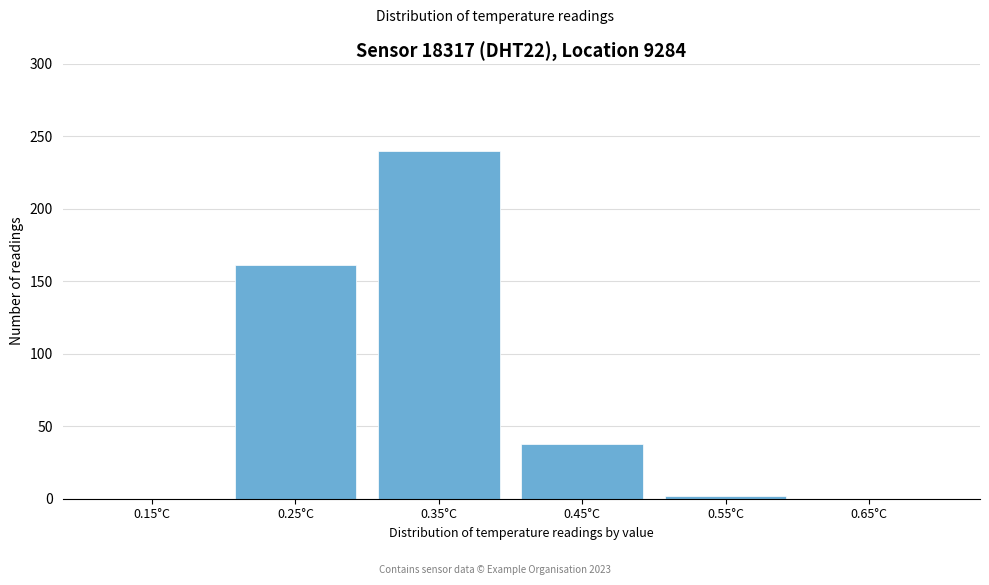

Reading left to right, extract all data points from this chart.

0.15°C=0	0.25°C=161	0.35°C=240	0.45°C=38	0.55°C=2	0.65°C=0